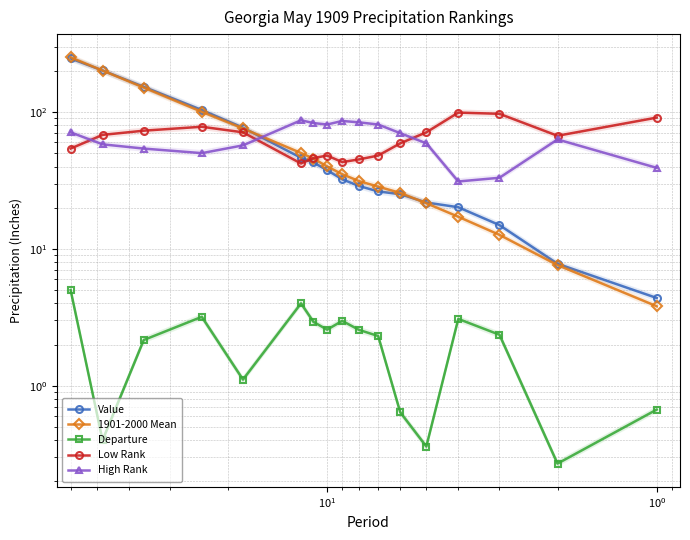

What is the difference between the maximum and minimum values in the Value series?

241.9